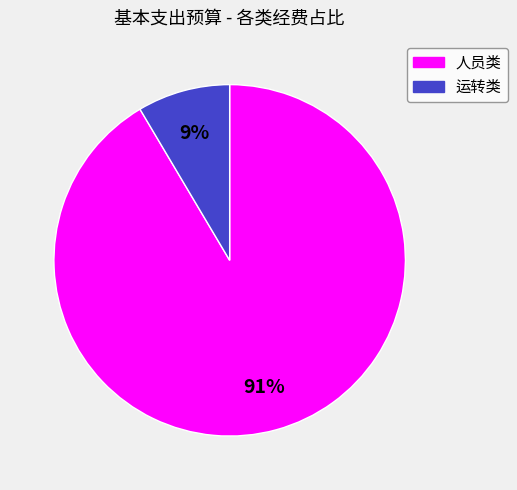

What percentage is the 运转类 slice, to the nearest percent?

9%